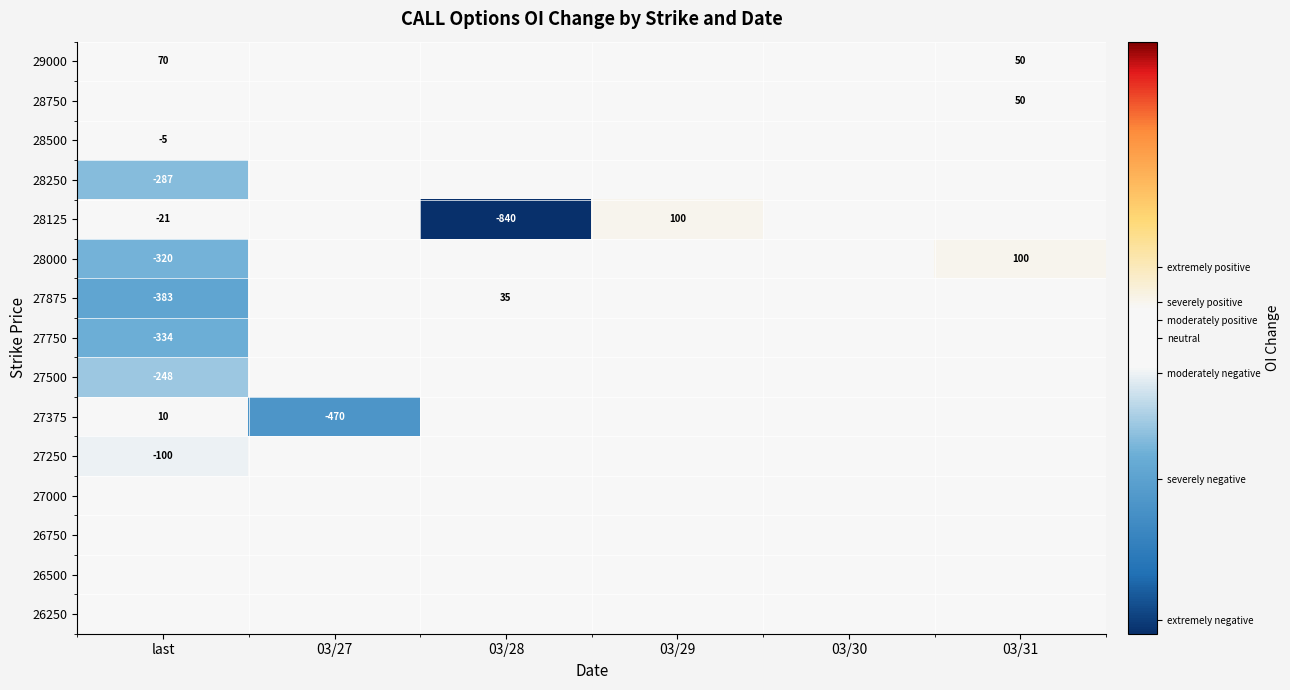

The 27375 series shows -639 at 03/27. True or false?

False